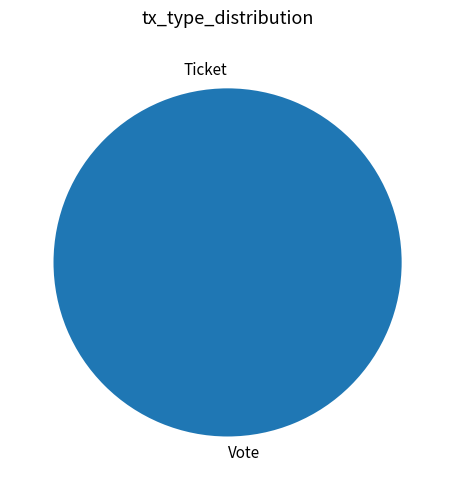

Does Vote account for over 50% of the chart?

Yes